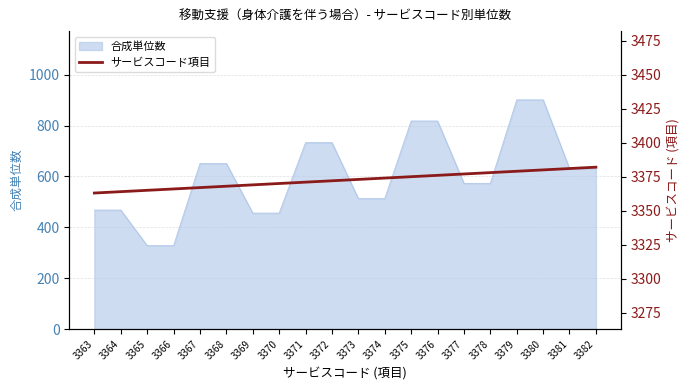

Which category has the lowest value across all series?

3363